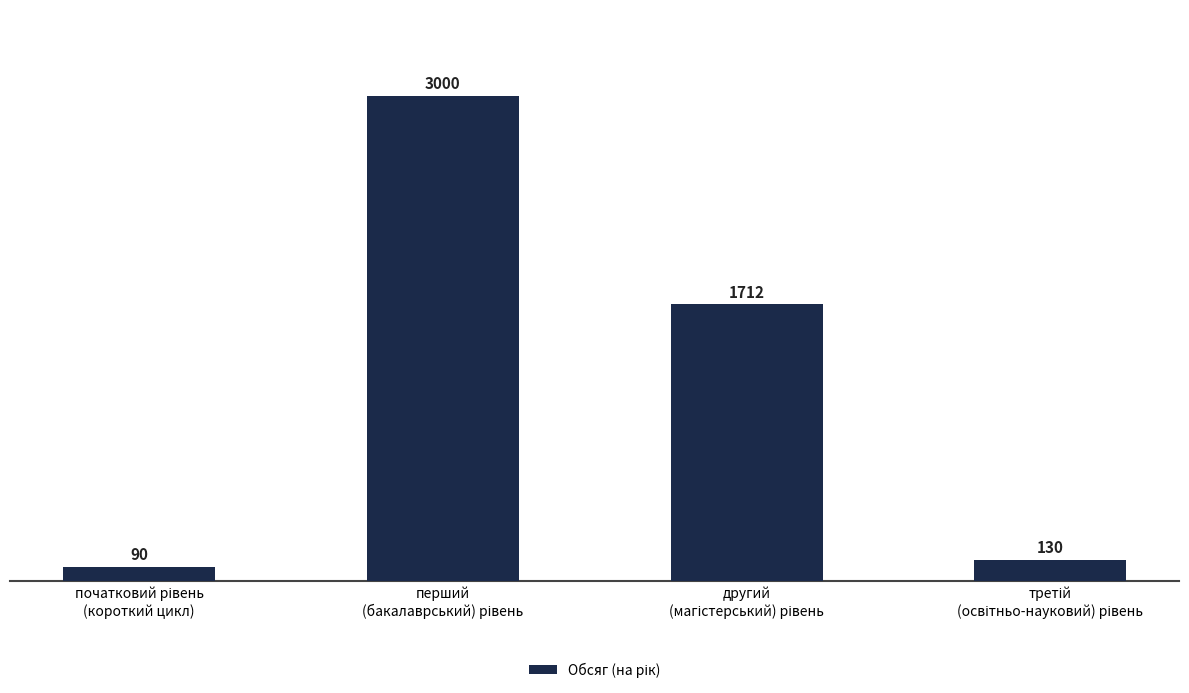

What is the value of the 3rd bar from the left?

1712